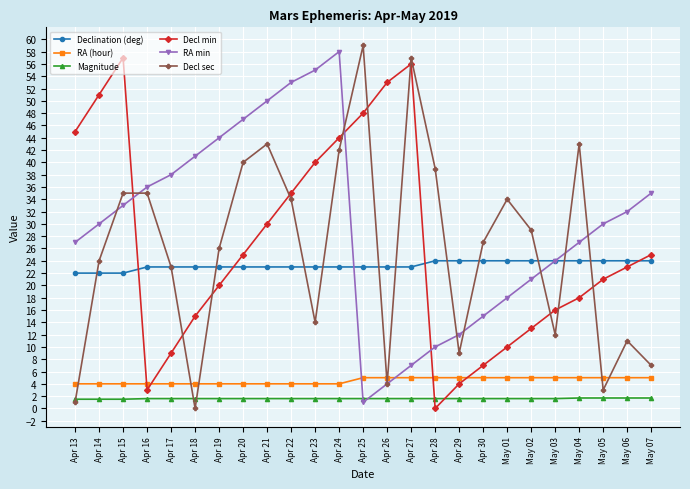

List the series in order of their peak value, highest first.

Decl sec, RA min, Decl min, Declination (deg), RA (hour), Magnitude